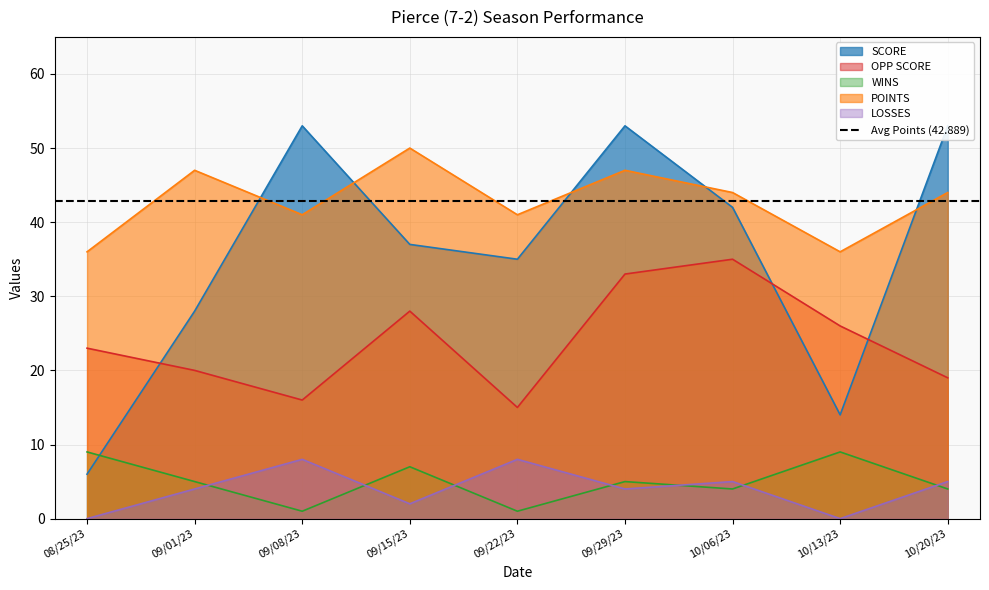

True or false: WINS and POINTS intersect in this chart.

False